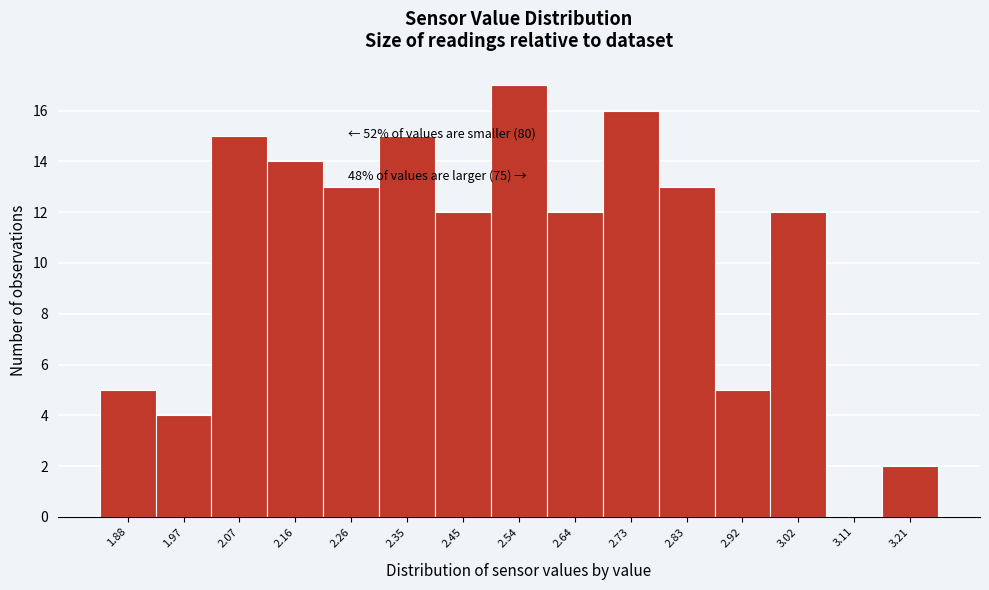

Reading left to right, what are all the values shown in this chart?

1.88=5	1.97=4	2.07=15	2.16=14	2.26=13	2.35=15	2.45=12	2.54=17	2.64=12	2.73=16	2.83=13	2.92=5	3.02=12	3.11=0	3.21=2